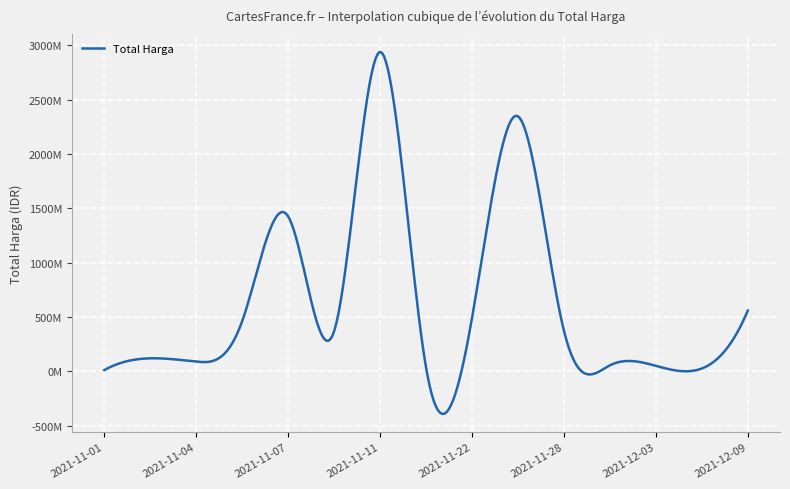

Which category has the highest value across all series?

2021-11-11